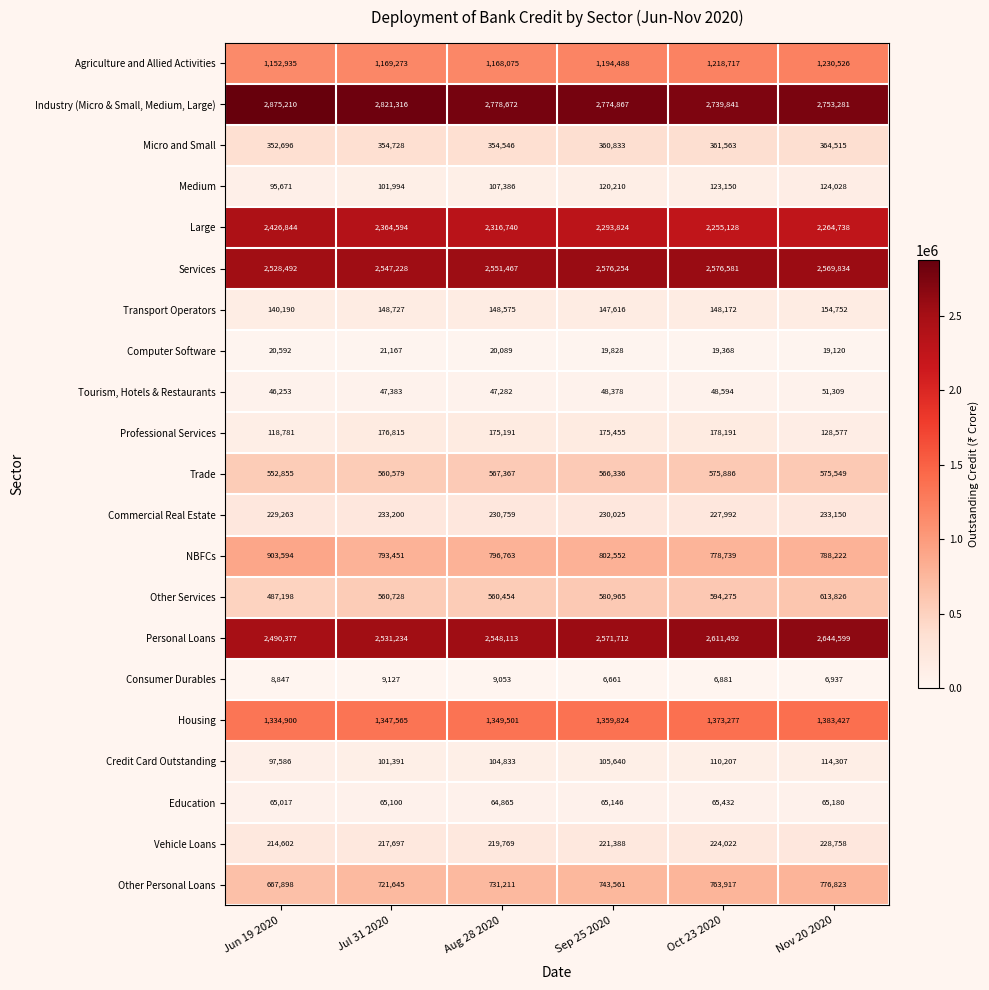

Which series has the widest spread of values?

Large